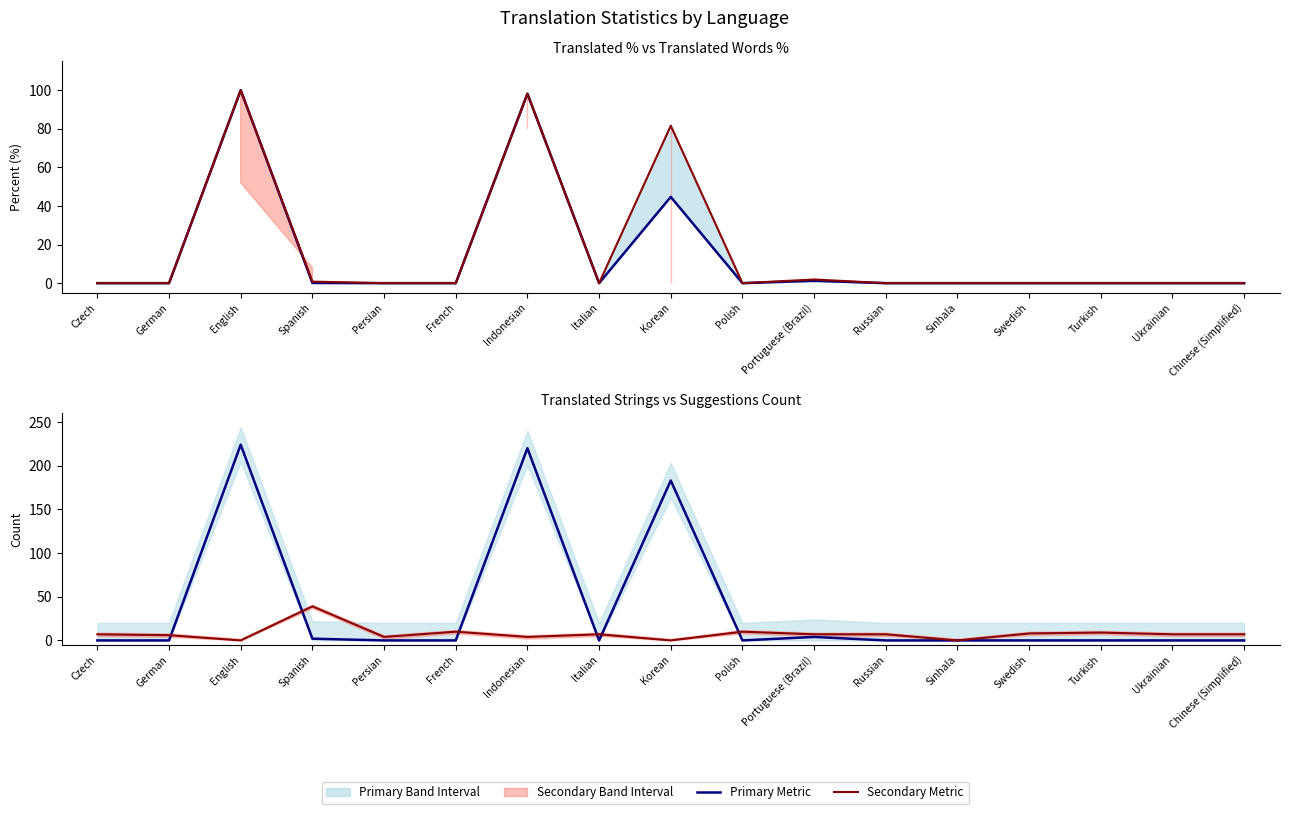

Reading right to left, list all the values displayed in this chart.

Translated Words %: Chinese (Simplified)=0.0	Ukrainian=0.0	Turkish=0.0	Swedish=0.0	Sinhala=0.0	Russian=0.0	Portuguese (Brazil)=1.2	Polish=0.0	Korean=44.7	Italian=0.0	Indonesian=98.2	French=0.0	Persian=0.0	Spanish=0.1	English=100.0	German=0.0	Czech=0.0
Translated %: Chinese (Simplified)=0.0	Ukrainian=0.0	Turkish=0.0	Swedish=0.0	Sinhala=0.0	Russian=0.0	Portuguese (Brazil)=1.9	Polish=0.0	Korean=81.6	Italian=0.0	Indonesian=98.2	French=0.0	Persian=0.0	Spanish=0.8	English=100.0	German=0.0	Czech=0.0
Translated Strings: Chinese (Simplified)=0.0	Ukrainian=0.0	Turkish=0.0	Swedish=0.0	Sinhala=0.0	Russian=0.0	Portuguese (Brazil)=4.0	Polish=0.0	Korean=183.0	Italian=0.0	Indonesian=220.0	French=0.0	Persian=0.0	Spanish=2.0	English=224.0	German=0.0	Czech=0.0
Suggestions: Chinese (Simplified)=7.0	Ukrainian=7.0	Turkish=9.0	Swedish=8.0	Sinhala=0.0	Russian=7.0	Portuguese (Brazil)=7.0	Polish=10.0	Korean=0.0	Italian=7.0	Indonesian=4.0	French=10.0	Persian=4.0	Spanish=39.0	English=0.0	German=6.0	Czech=7.0